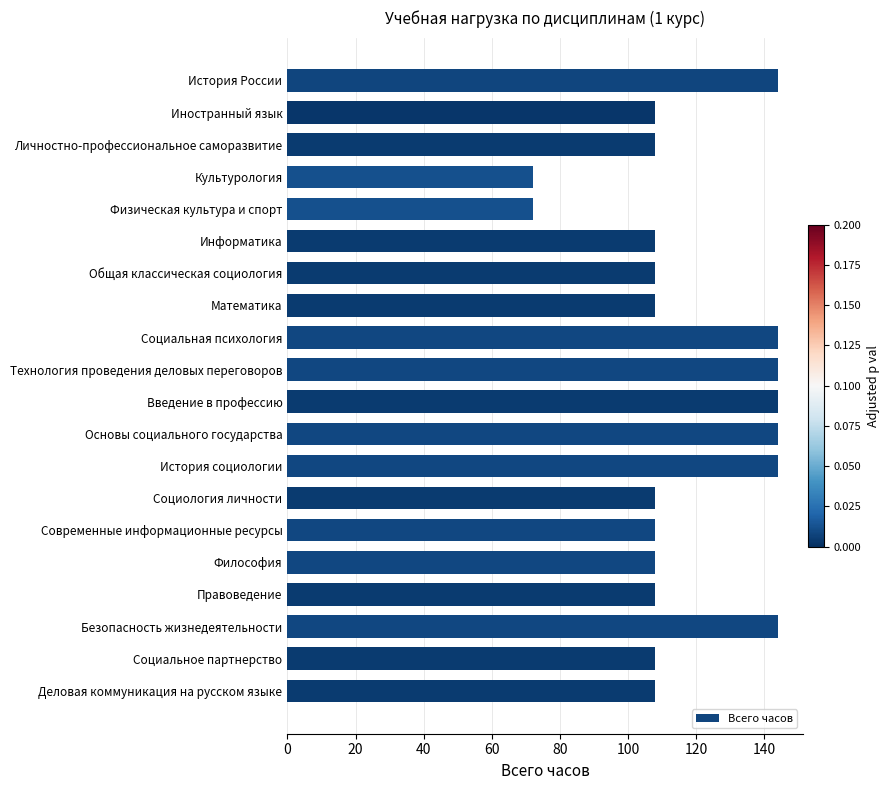

How many bars are there in total?

20